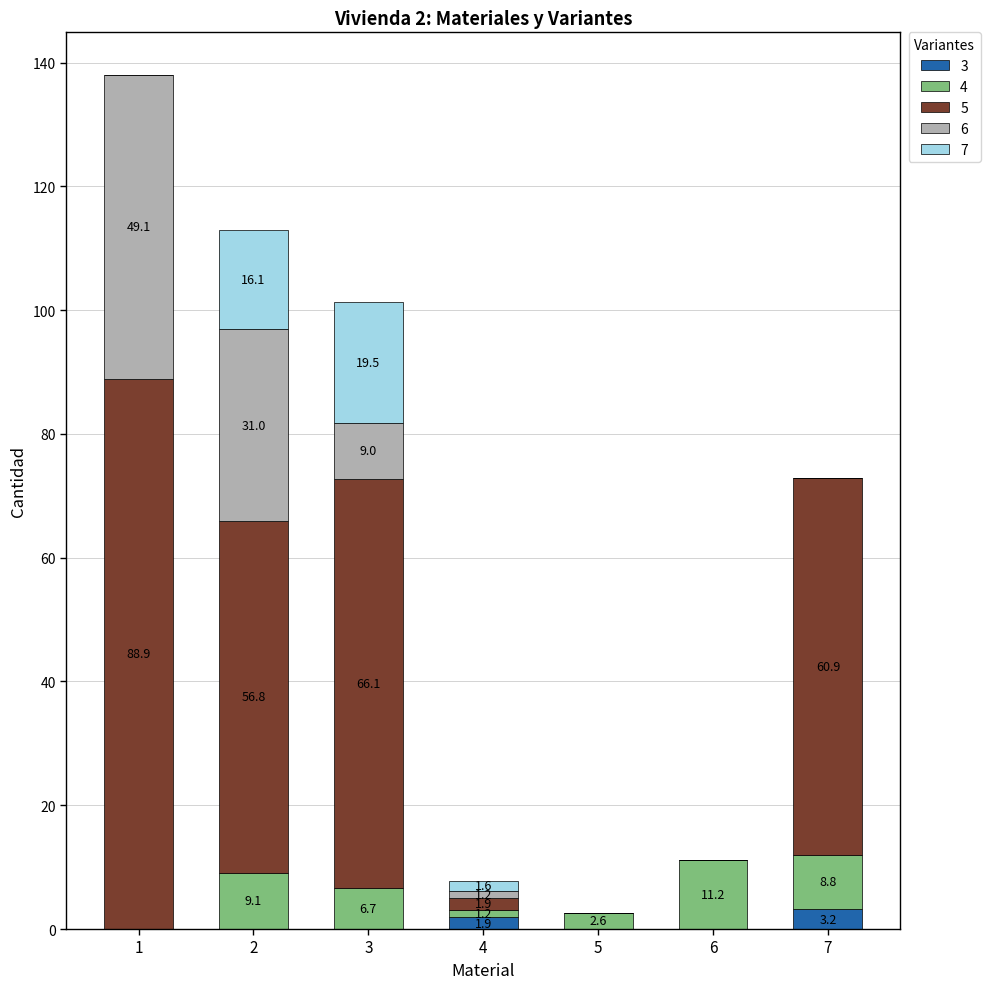

Are the bars grouped side by side (vs. stacked)?

No